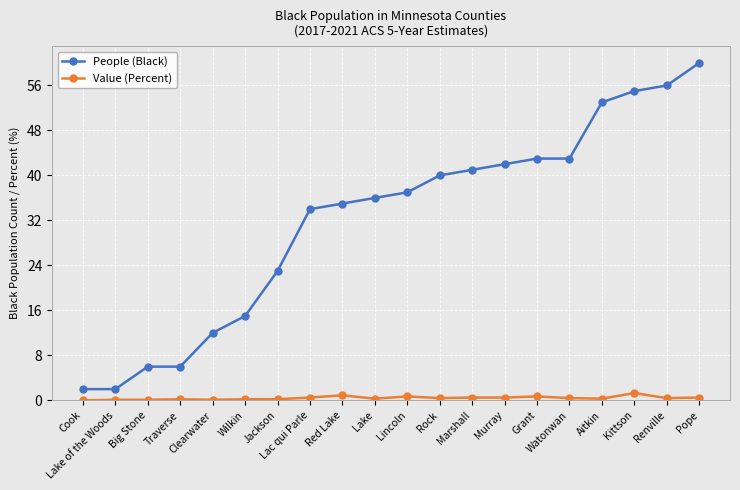

How many distinct data groups are displayed?

2